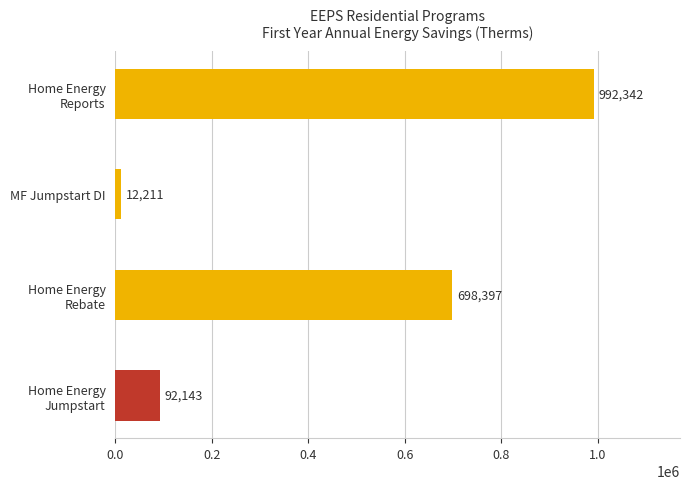

What is the smallest value displayed?

12211